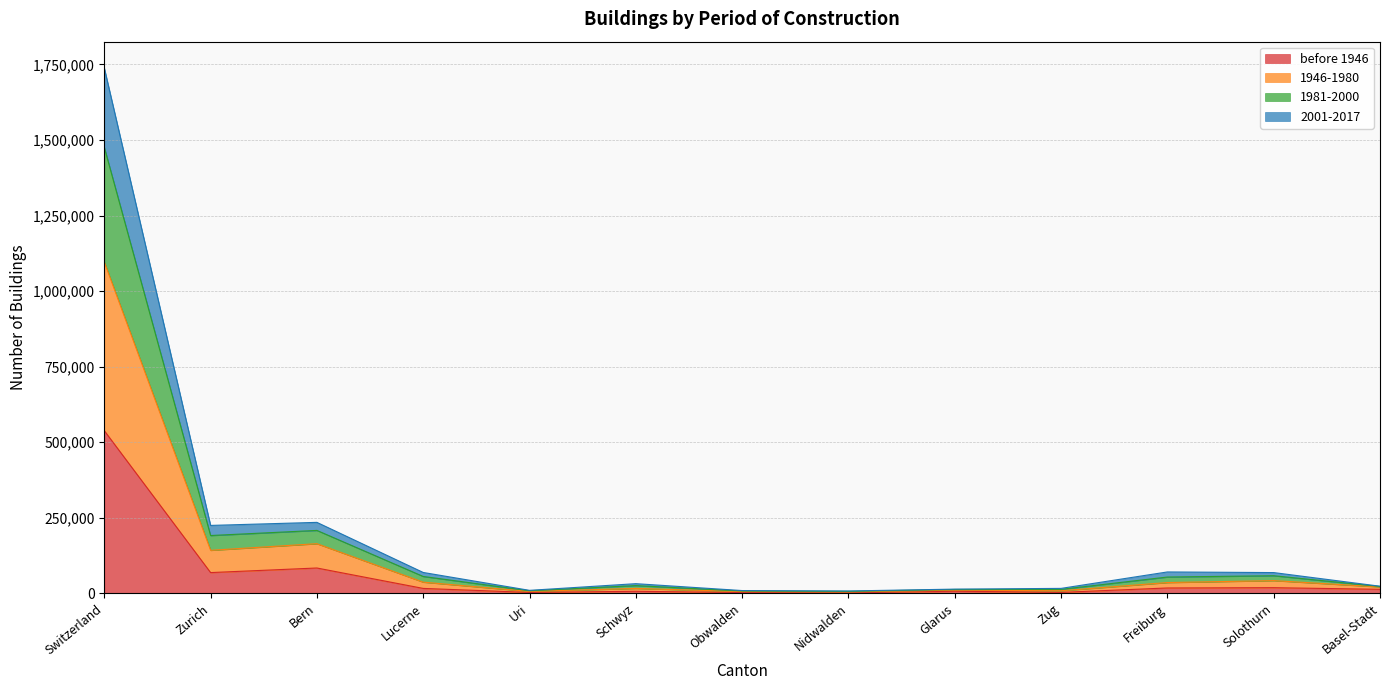

Which category has the highest value in the before 1946 series?

Switzerland